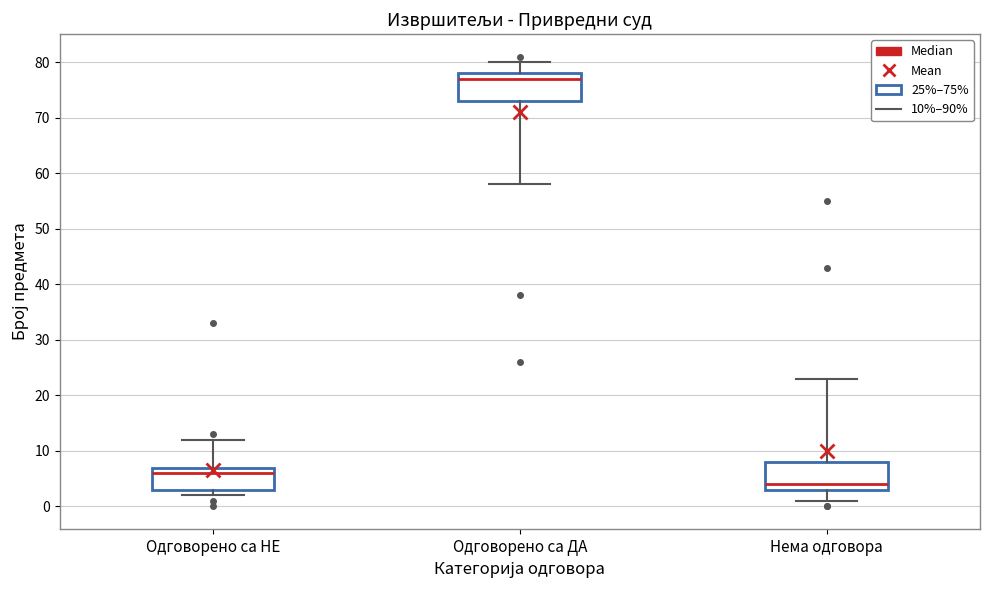

Which box's median line is the highest?

Одговорено са ДА